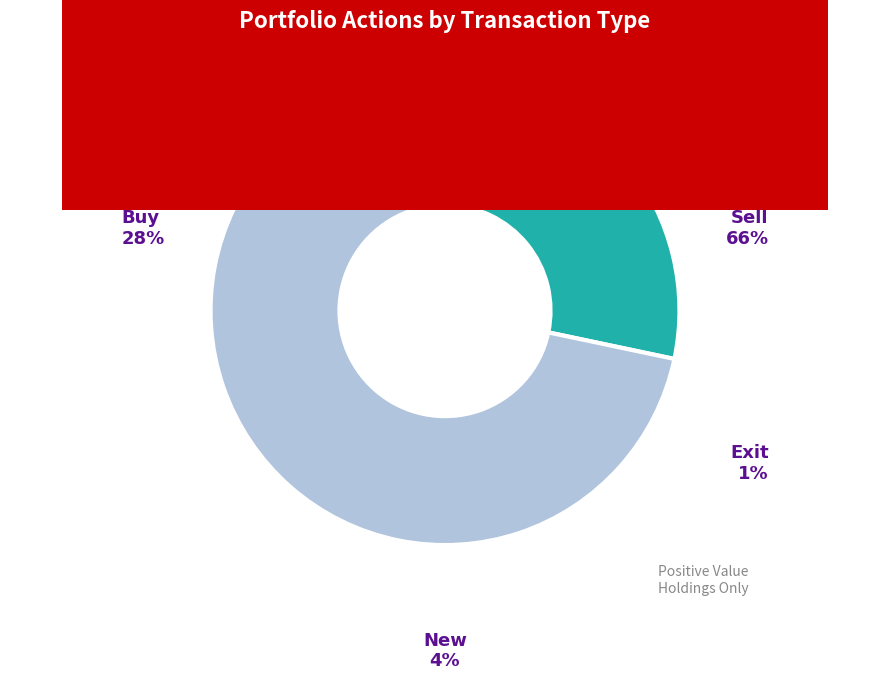

Is there a majority slice in this chart?

Yes